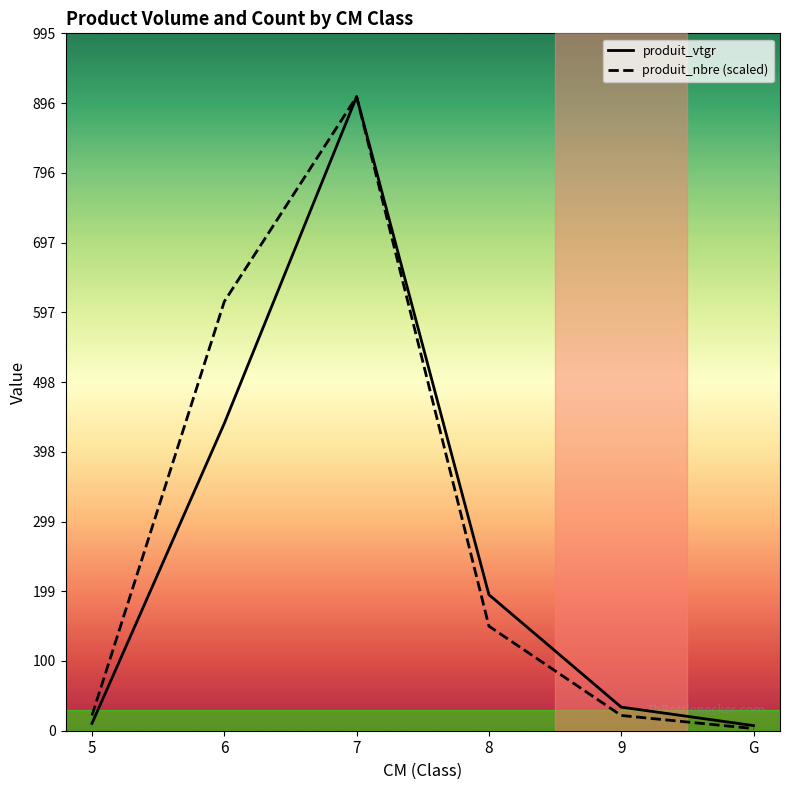

At how many categories does at least one series exceed 138?

3